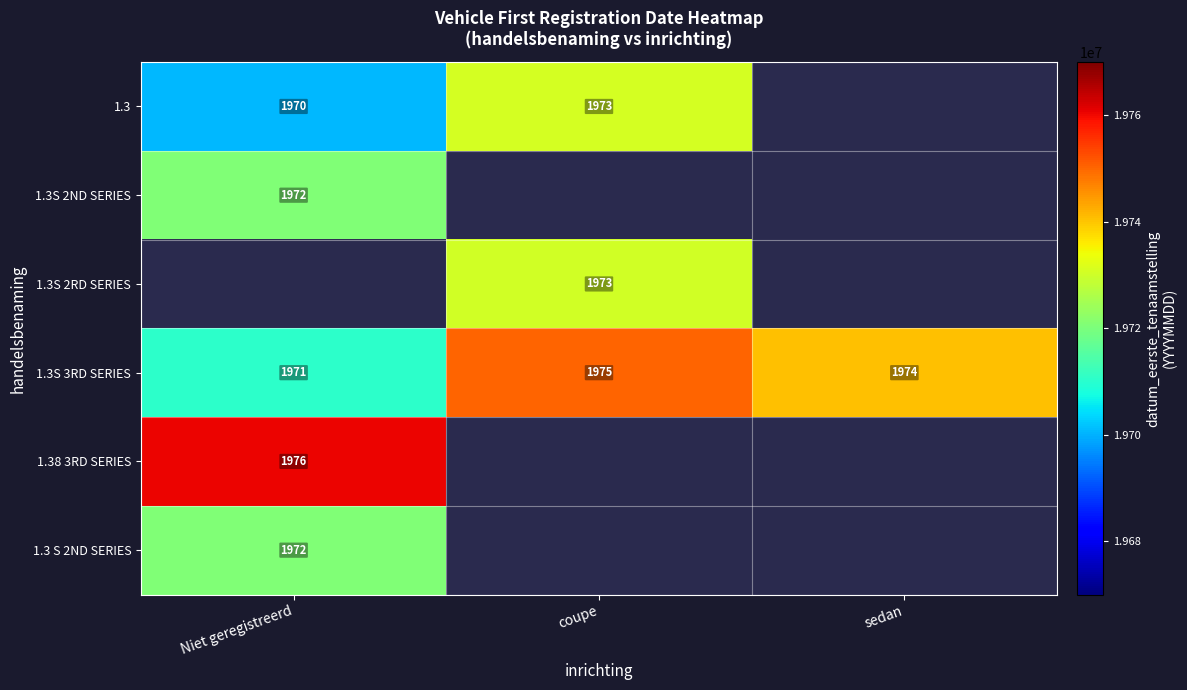

What is the average value of the 1.3S 3RD SERIES series?

1973